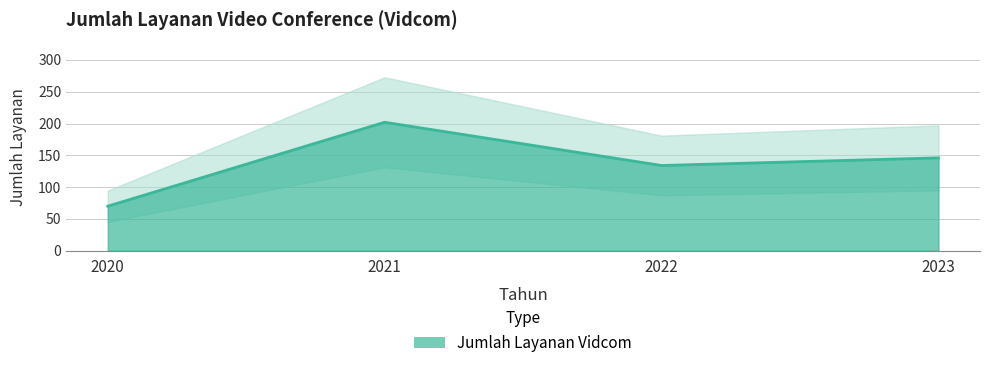

Reading left to right, transcribe all the data shown in this chart.

2020=70	2021=202	2022=134	2023=146